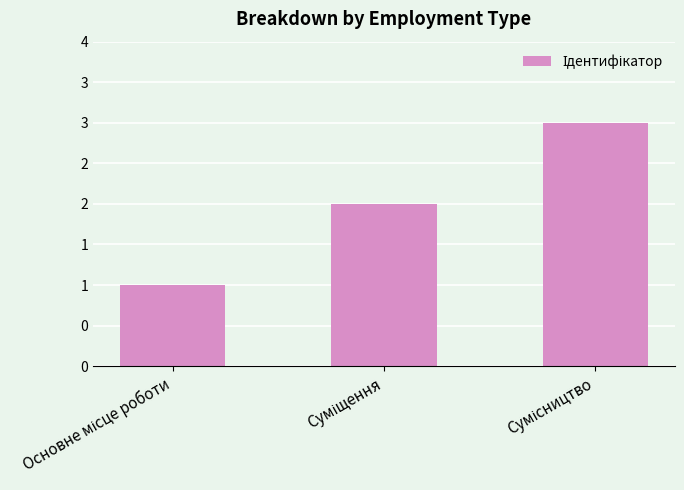

What is the difference between the maximum and minimum values?

2